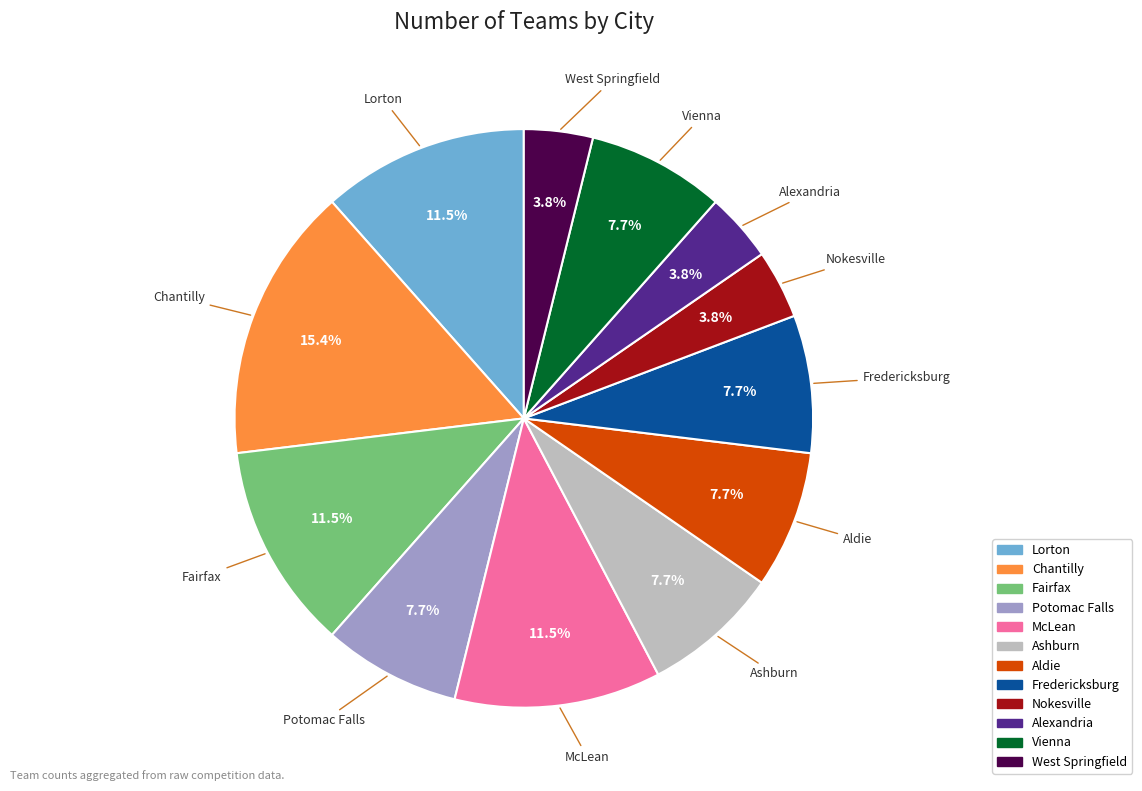

Does Vienna account for over 50% of the chart?

No